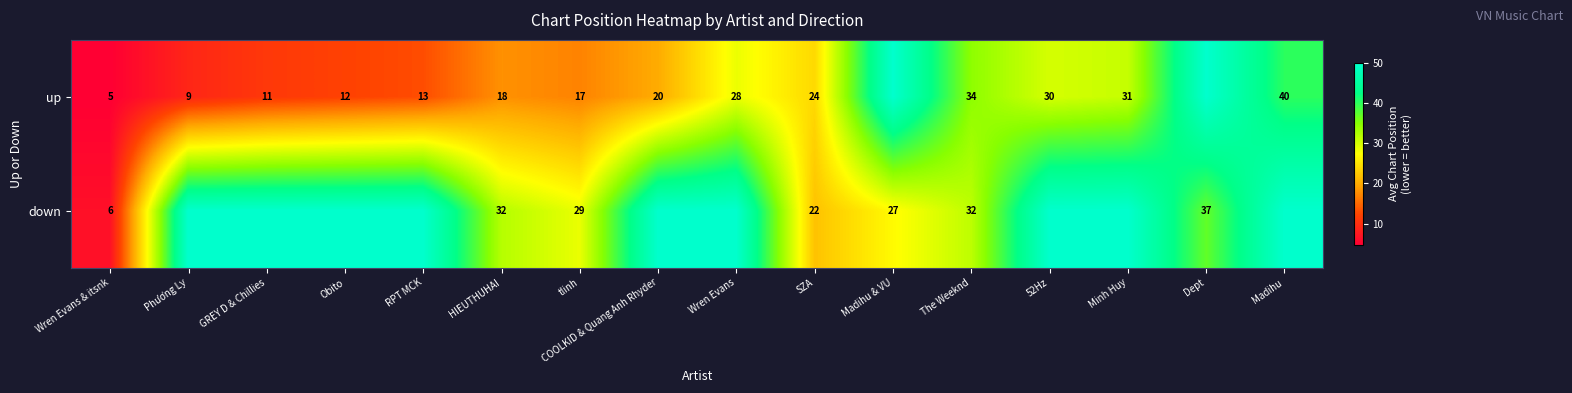

What is the sum of the up values at Minh Huy and Madihu?

71